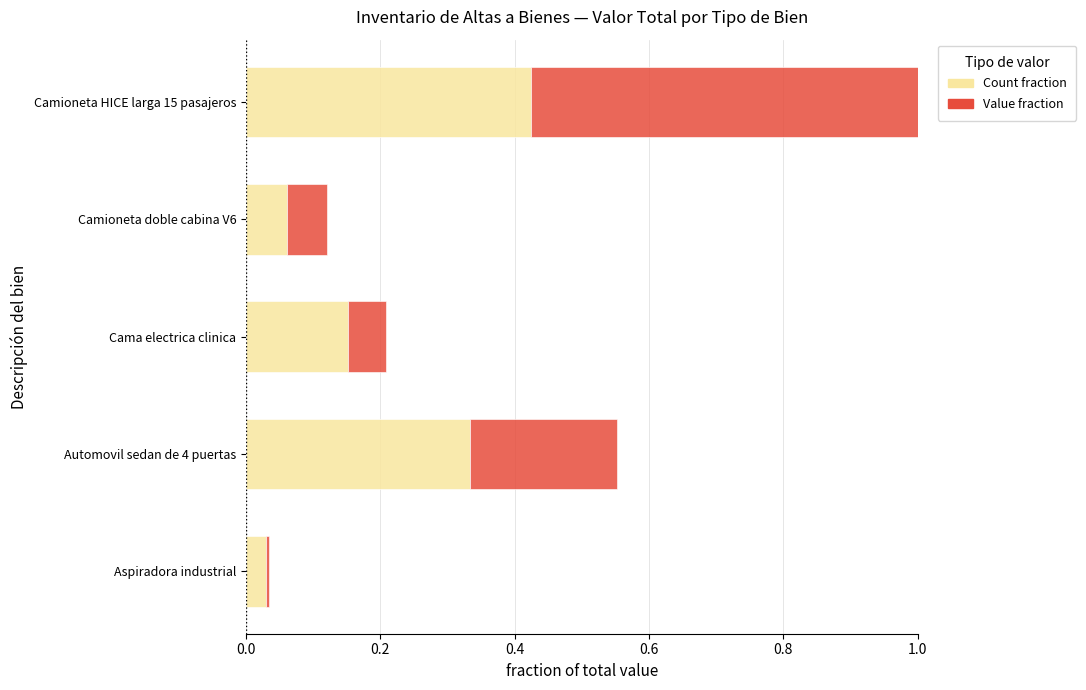

Which has a higher value, Camioneta HICE larga 15 pasajeros or Cama electrica clinica?

Camioneta HICE larga 15 pasajeros